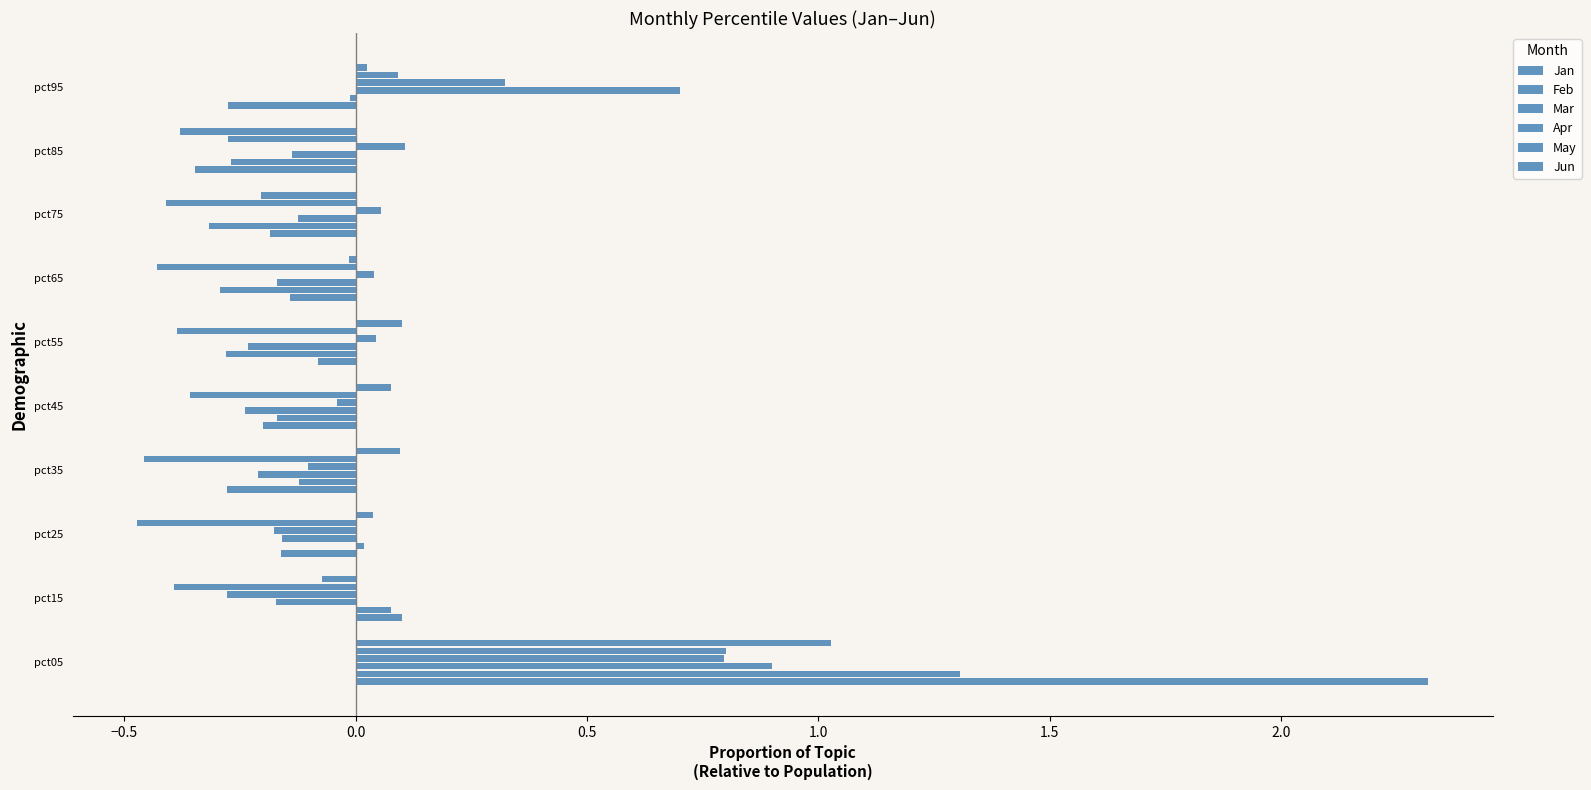

Count the number of data series in this chart.

6